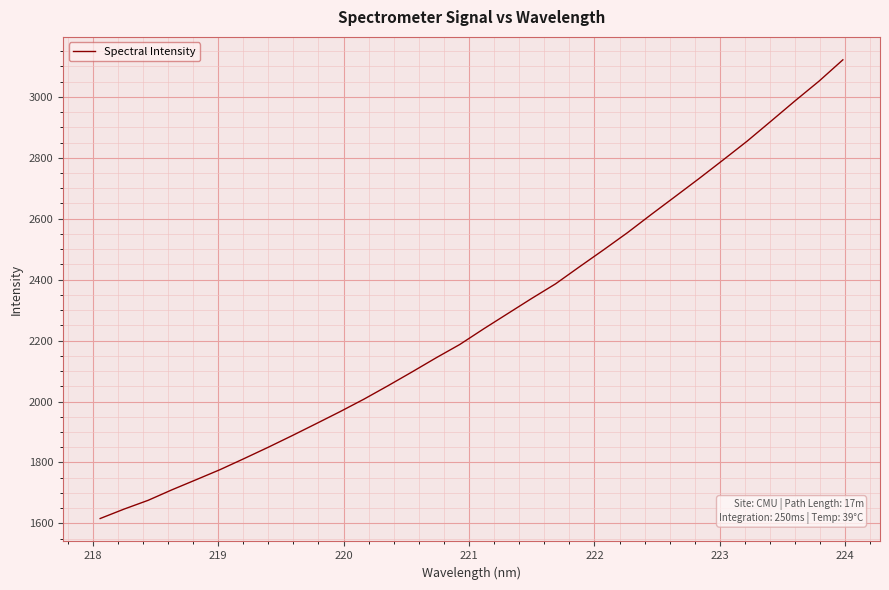

What is the greatest value displayed?

3121.6